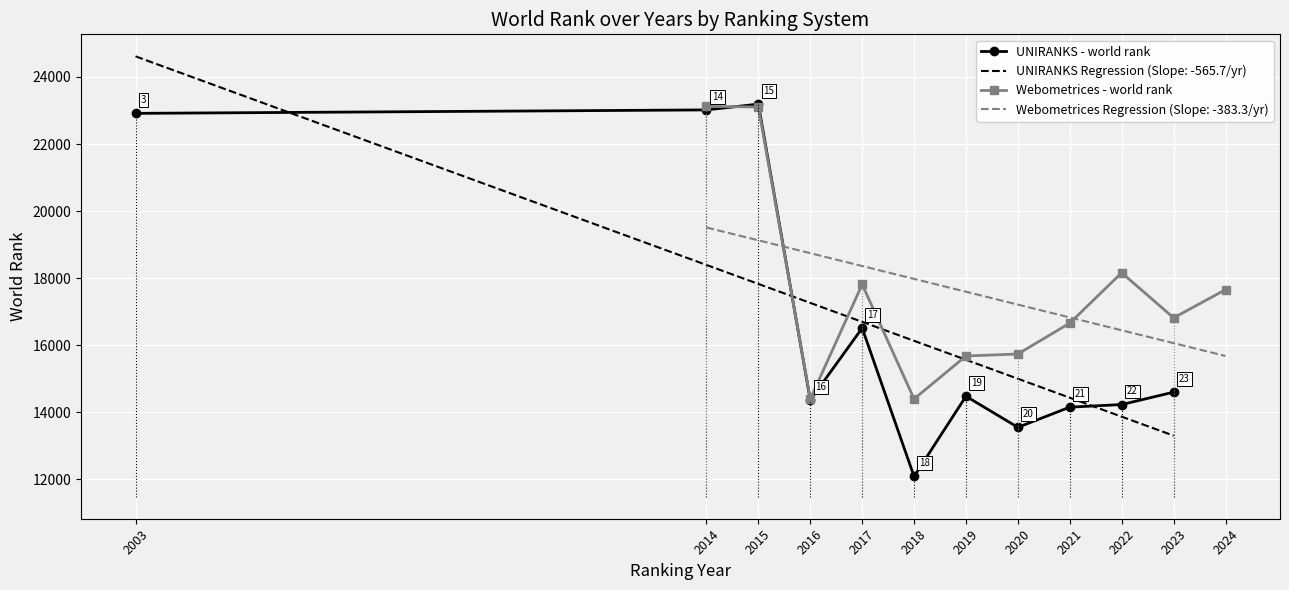

What is the value of the UNIRANKS - world rank point at the 5th from the left?

16510